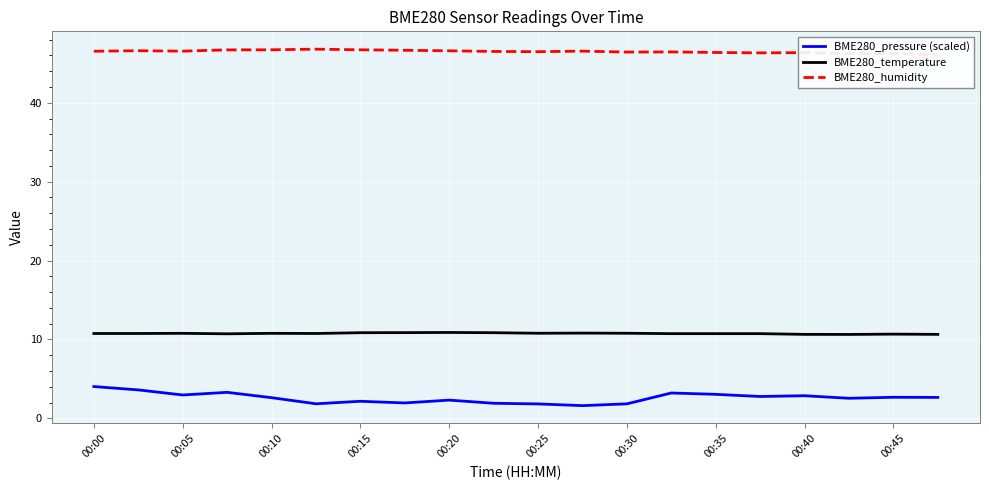

What is the lowest value of the BME280_temperature series?

10.6